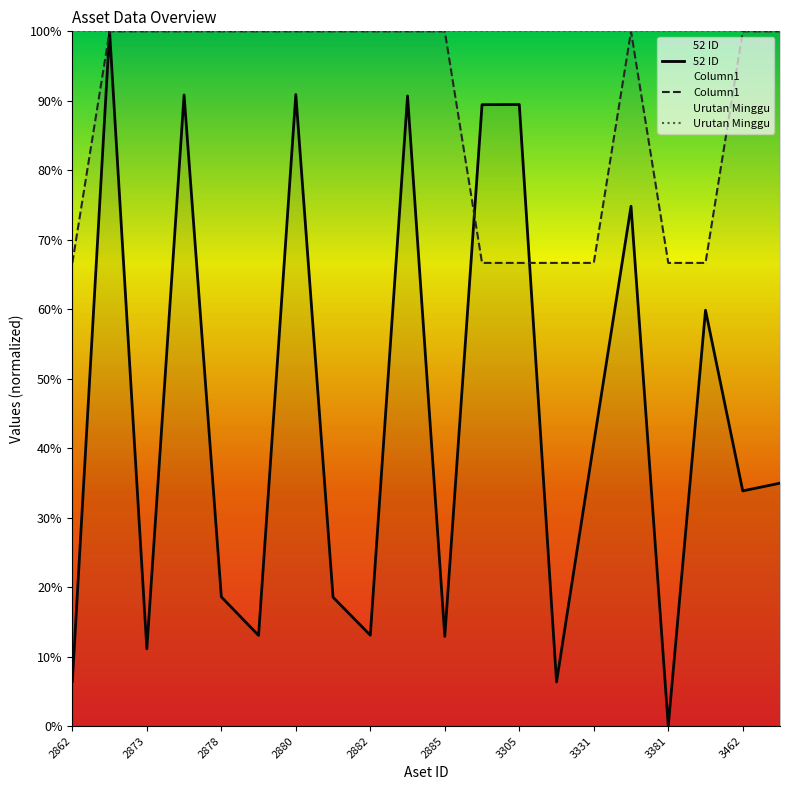

Rank the series by their average value, from lowest to highest.

52 ID, Column1, Urutan Minggu